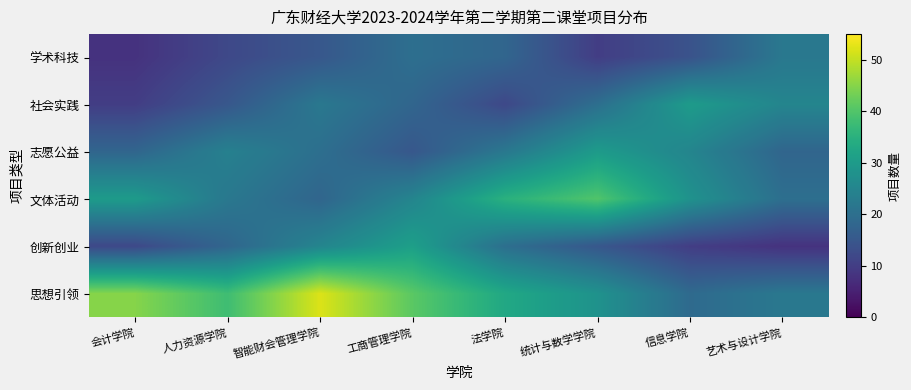

How many series are shown in this chart?

6